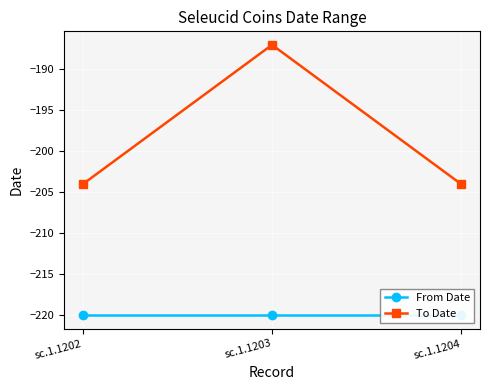

Rank the series by their average value, from lowest to highest.

From Date, To Date